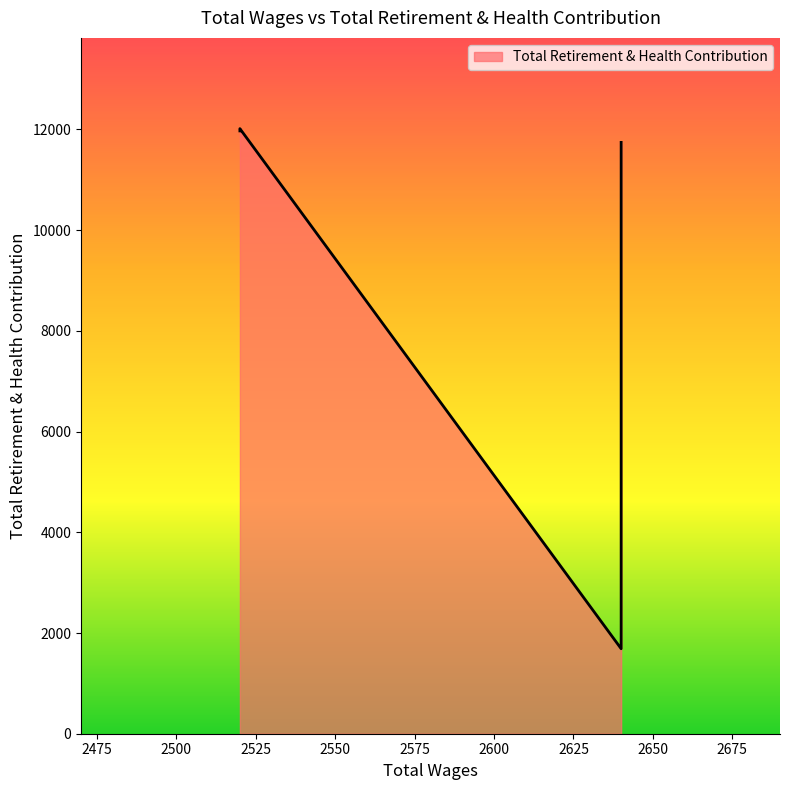

At which category does the chart reach its minimum across all series?

2640.0